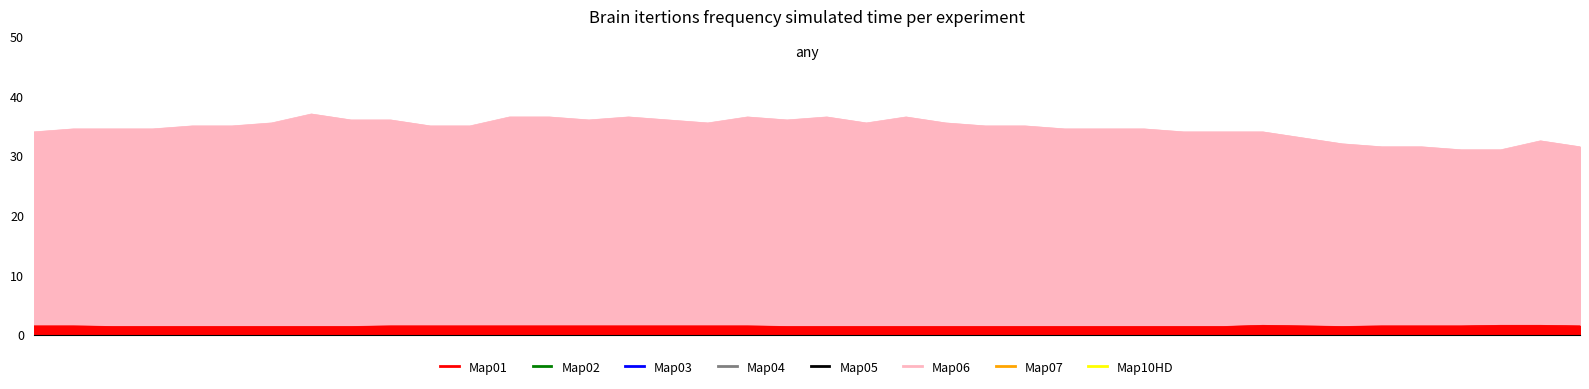

What is the value of the temperature point at the 6th from the left?

1.4